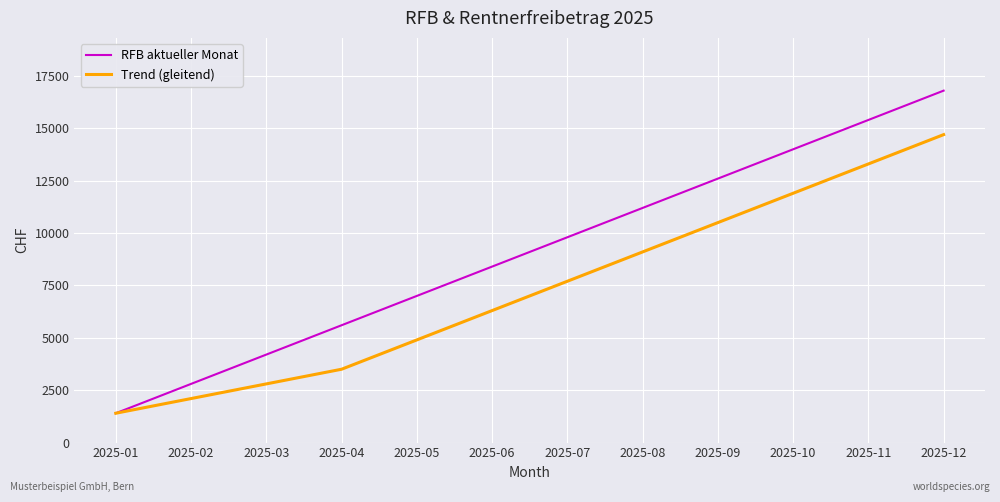

How many values in the RFB aktueller Monat series are below 9800?

6